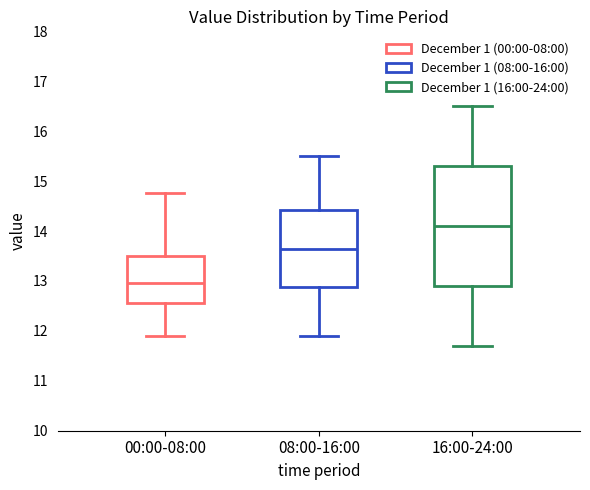

Reading left to right, read every box against the y-axis: the position of its median line, the range the box covers, and the ends of its whiskers. The values are not printed on the chart, so give them approximately, as read against the axis.

00:00-08:00: median 13.0, box 12.6 to 13.5, whiskers 11.9 to 14.8
08:00-16:00: median 13.7, box 12.9 to 14.4, whiskers 11.9 to 15.5
16:00-24:00: median 14.1, box 12.9 to 15.3, whiskers 11.7 to 16.5